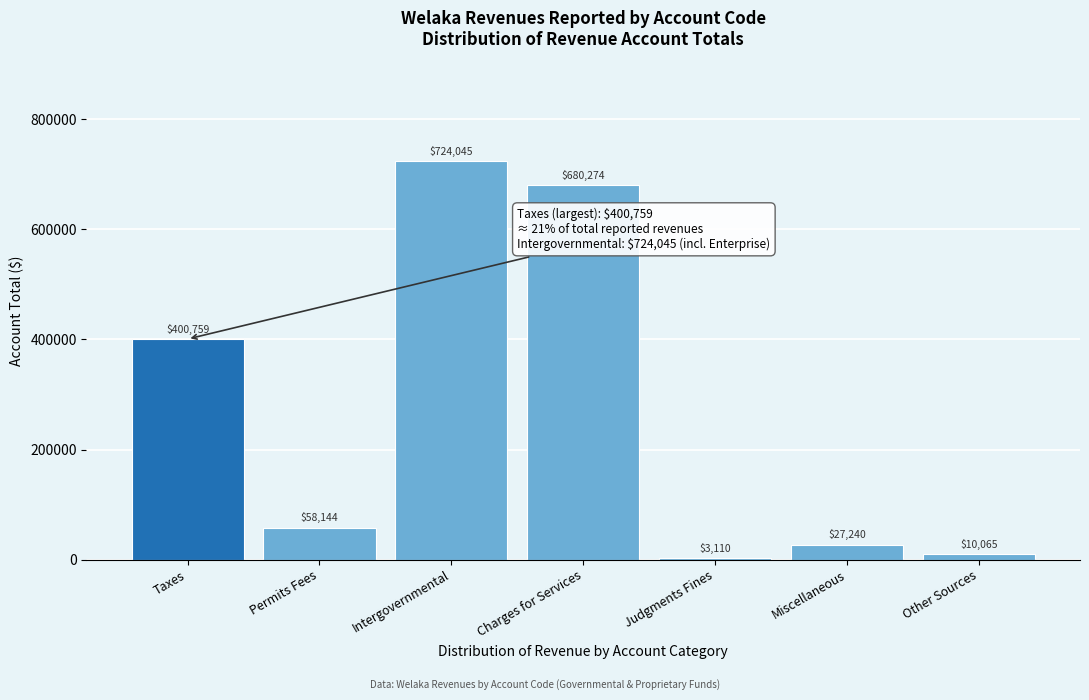

Reading right to left, extract all data points from this chart.

10065	27240	3110	680274	724045	58144	400759